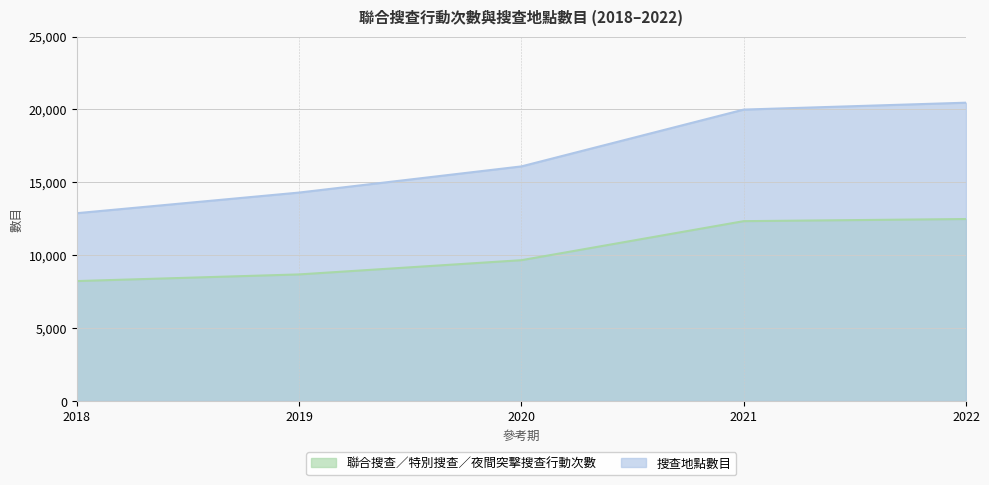

List the series in order of their peak value, lowest first.

聯合搜查／特別搜查／夜間突擊搜查行動次數, 搜查地點數目